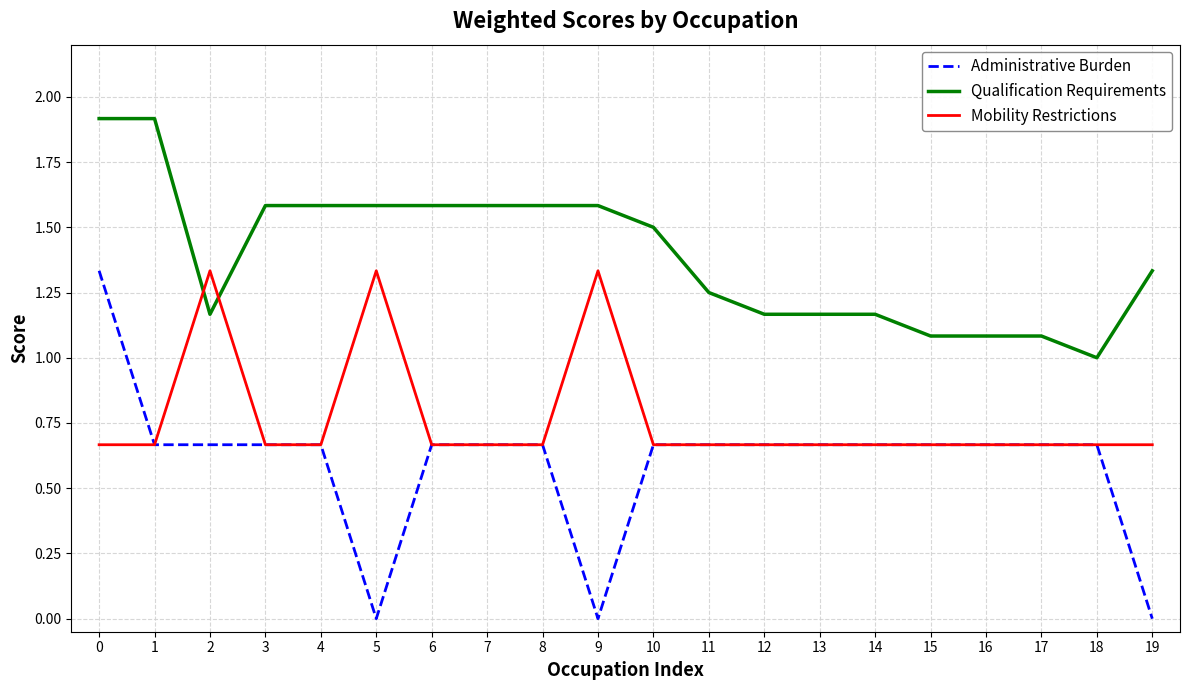

Is the value of Administrative Burden at 2 greater than the value of Qualification Requirements at 3?

No